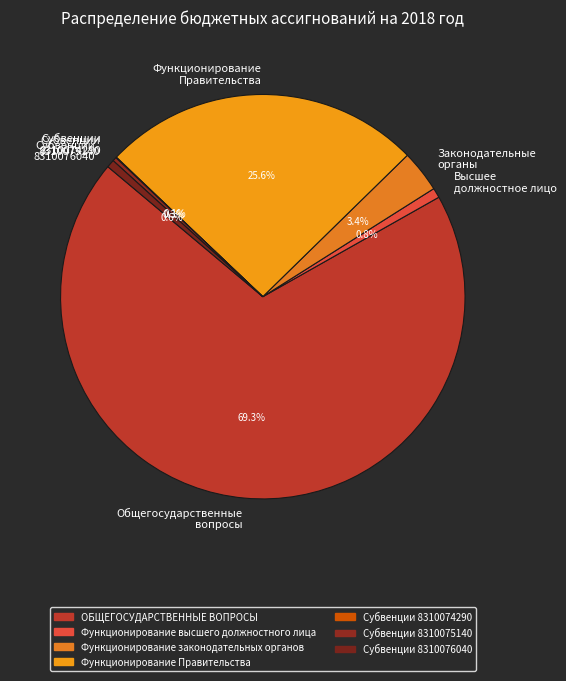

Which has a higher value, Общегосударственные вопросы or Субвенции 8310075140?

Общегосударственные вопросы